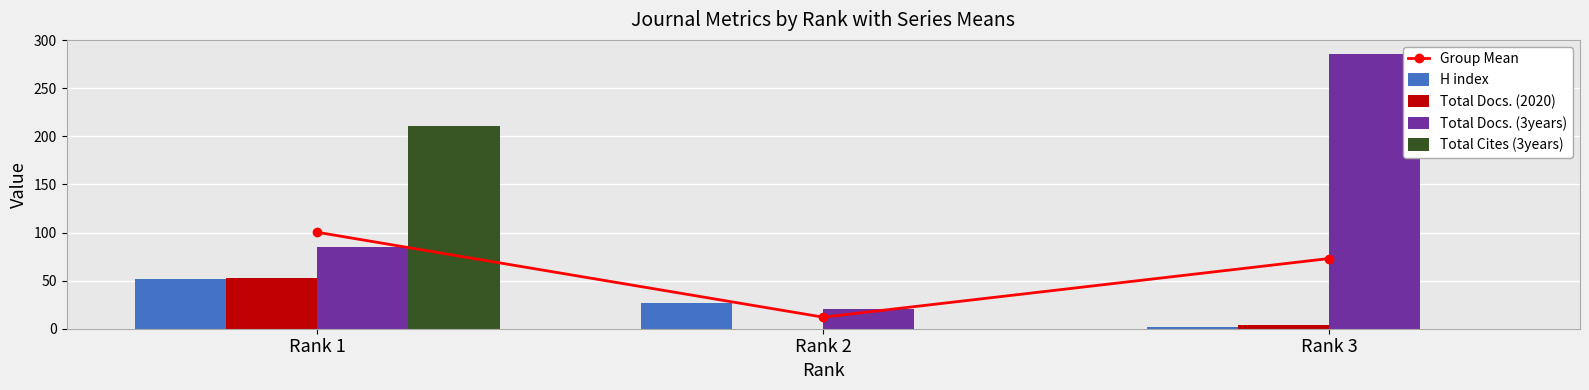

What is the difference between the maximum and minimum values in the Total Cites (3years) series?

211.0